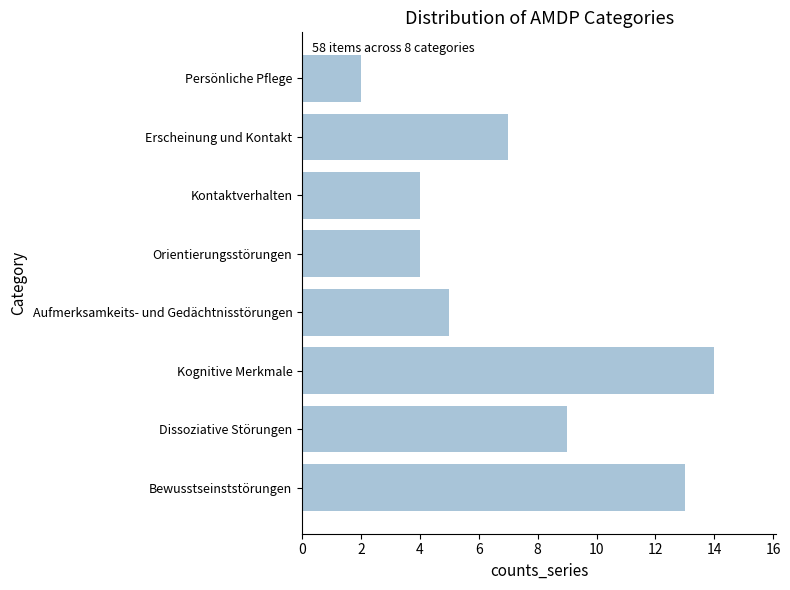

Between Aufmerksamkeits- und Gedächtnisstörungen and Kontaktverhalten, which is larger?

Aufmerksamkeits- und Gedächtnisstörungen